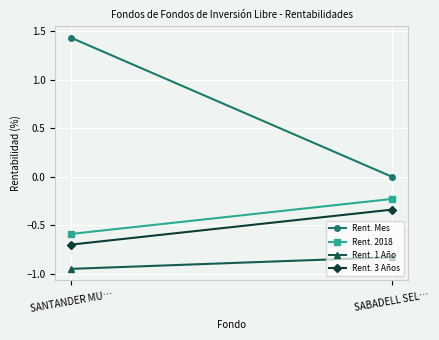

Between SANTANDER MU… and SABADELL SEL…, which is larger?

SANTANDER MU…